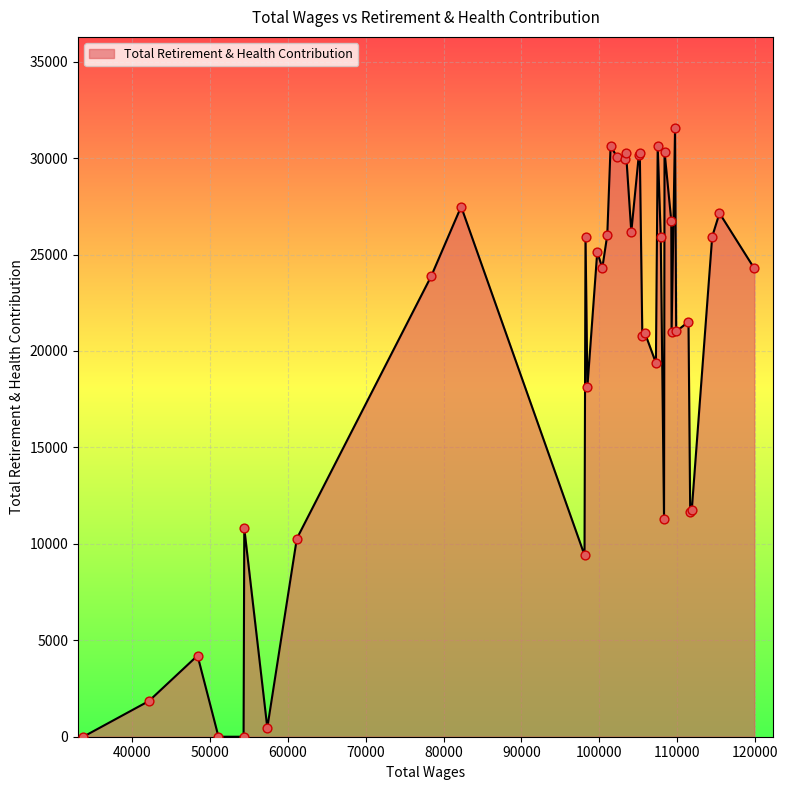

What is the maximum value shown in the chart?

31551